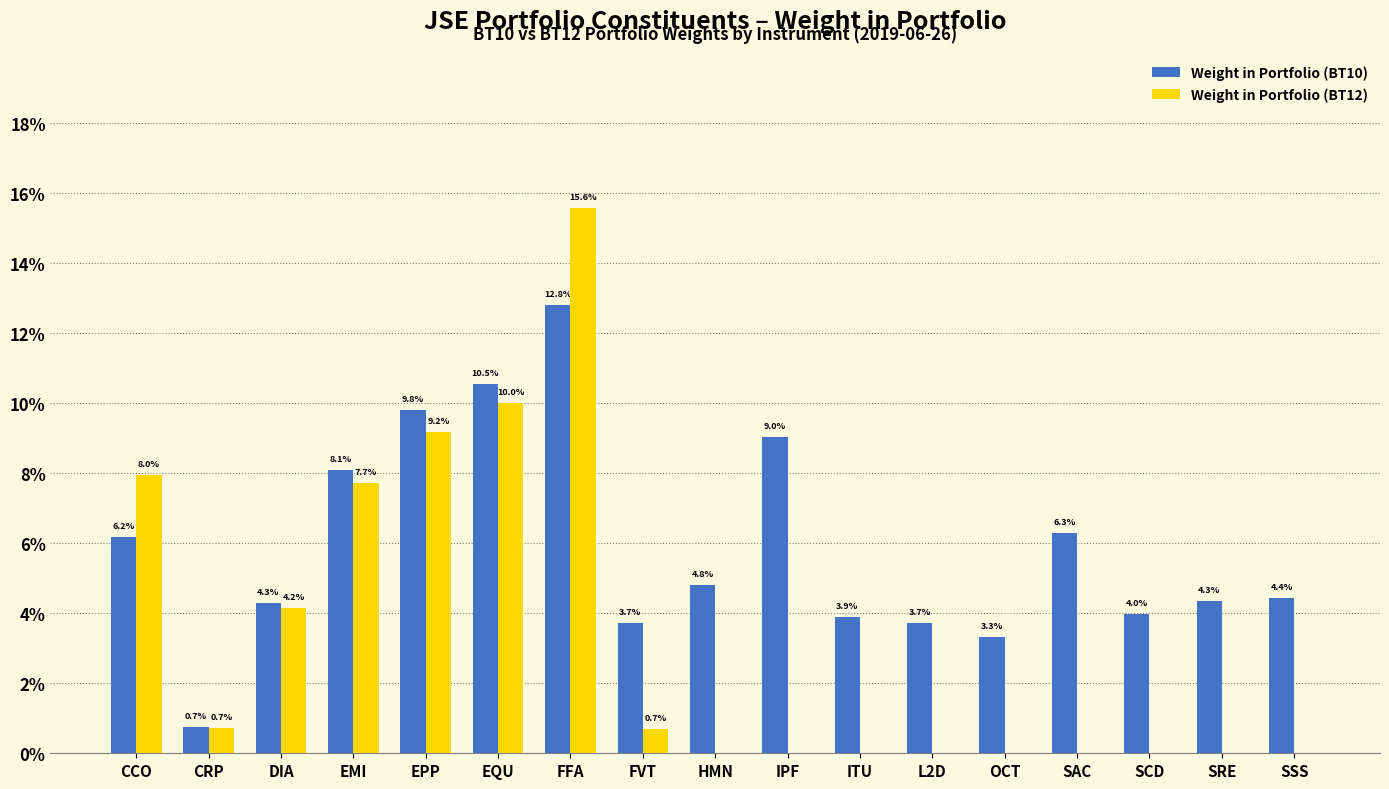

The Weight in Portfolio (BT12) series shows 0.0 at HMN. True or false?

True